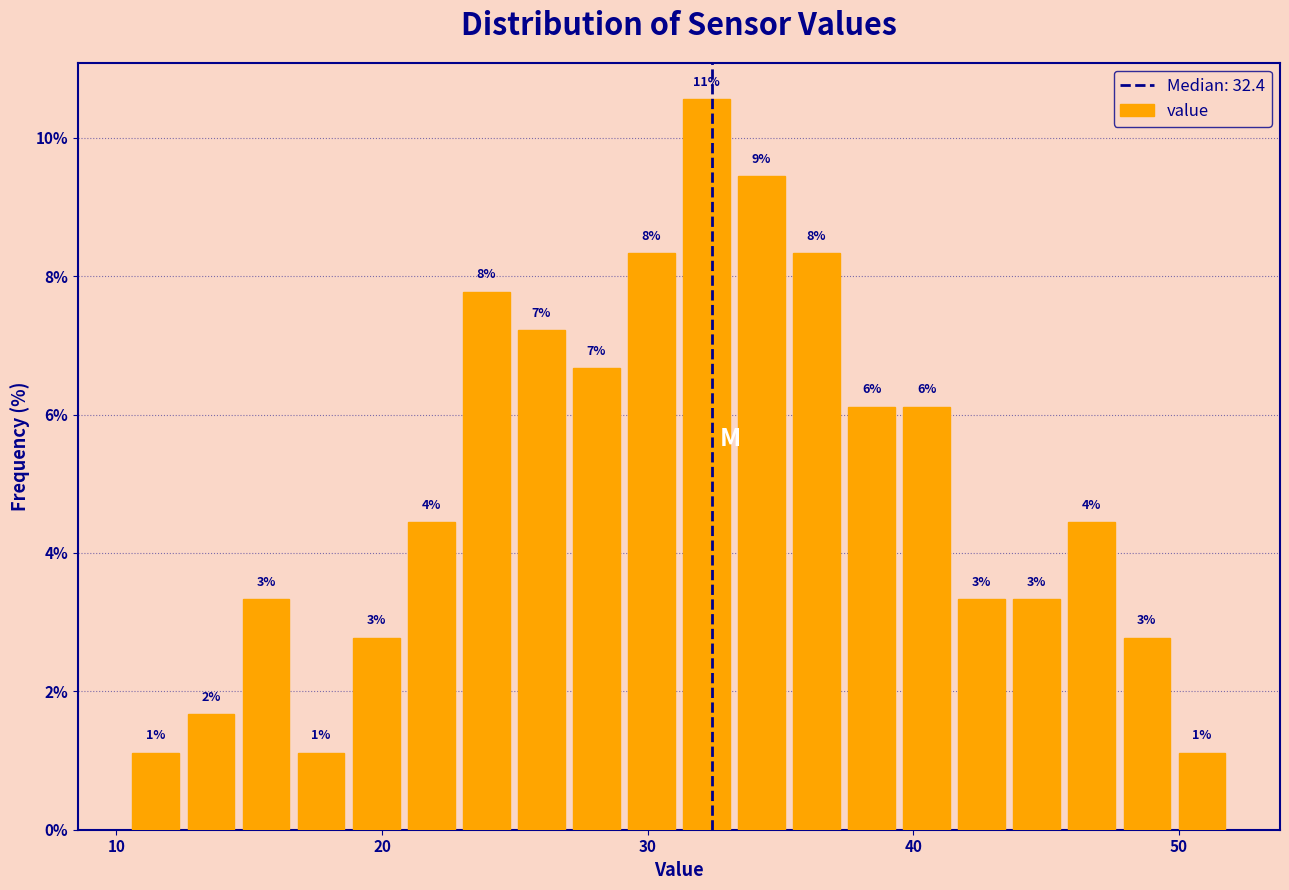

Read against the x-axis, roughly where is the centre of the tallest bar?

32